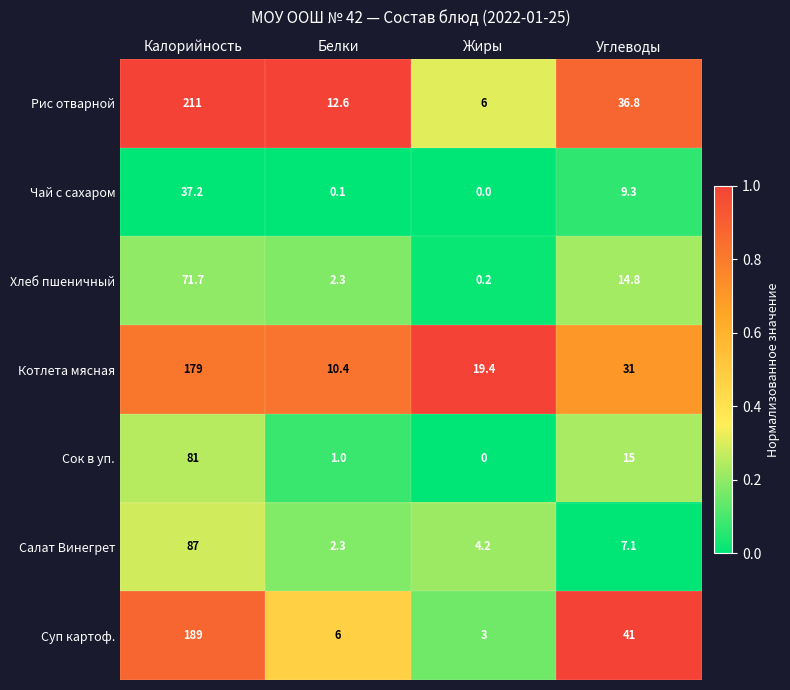

Rank the series at Калорийность from lowest to highest value.

Чай с сахаром, Хлеб пшеничный, Сок в уп., Салат Винегрет, Котлета мясная, Суп картоф., Рис отварной